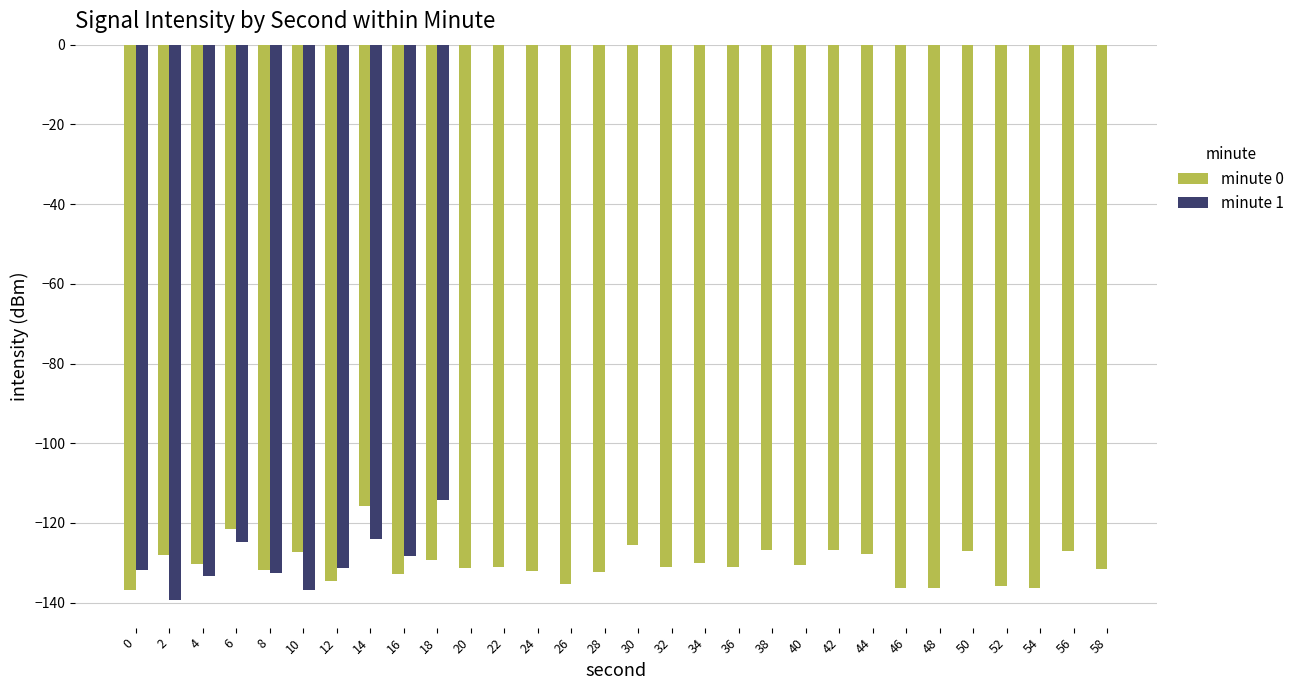

Is the value of minute 0 at 6 greater than the value of minute 1 at 34?

No